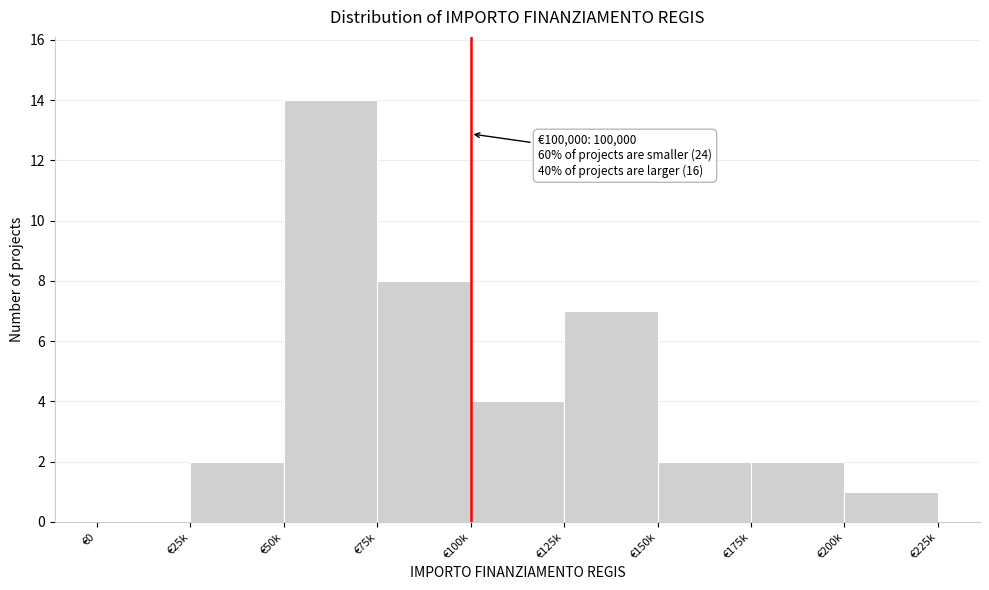

Reading left to right, what are all the values shown in this chart?

€0=0	€25k=2	€50k=14	€75k=8	€100k=4	€125k=7	€150k=2	€175k=2	€200k=1